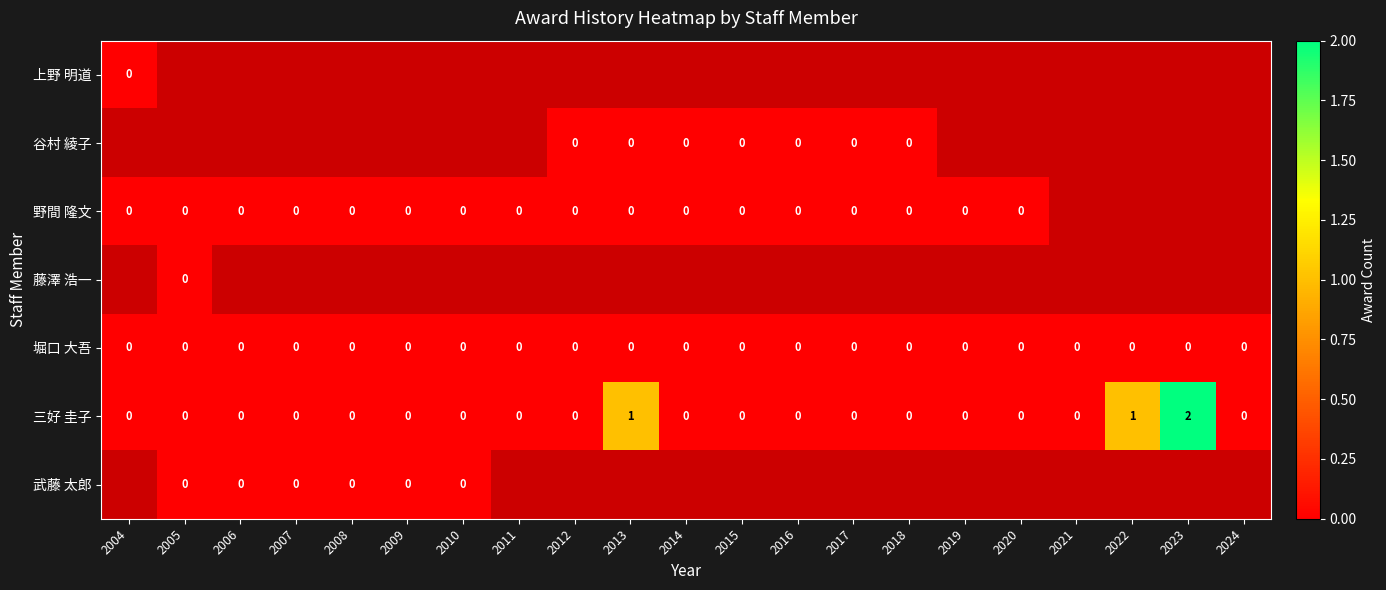

At how many categories does at least one series exceed 0?

3